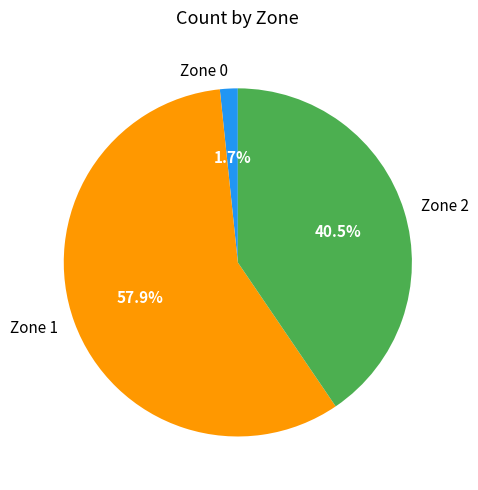

Is there a majority slice in this chart?

Yes